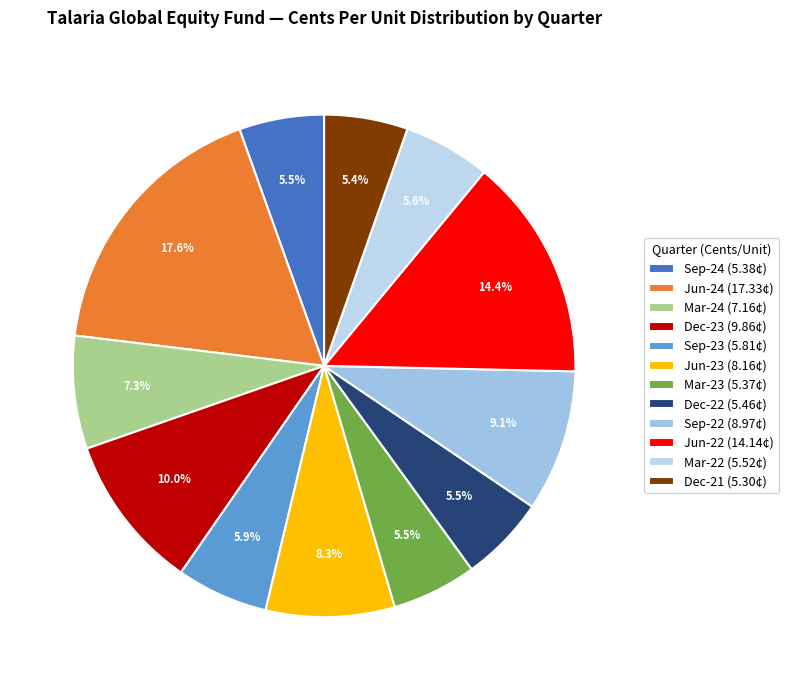

Does any single category account for the majority?

No